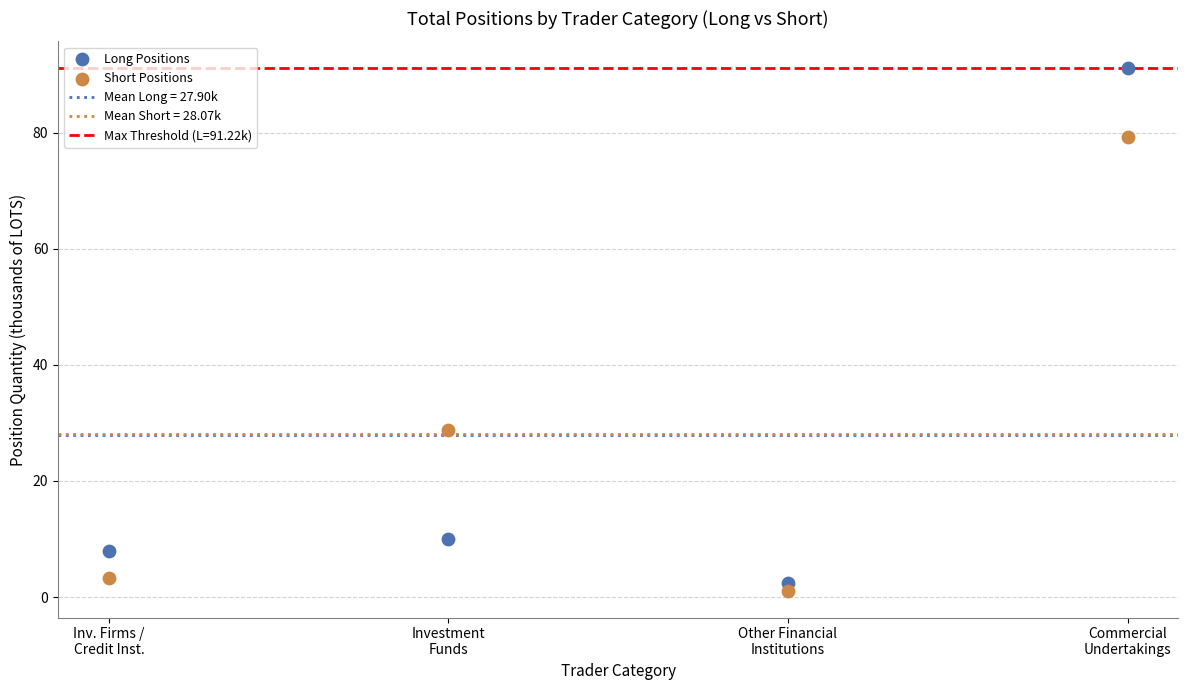

Which series has the widest spread of Y values?

Long Positions